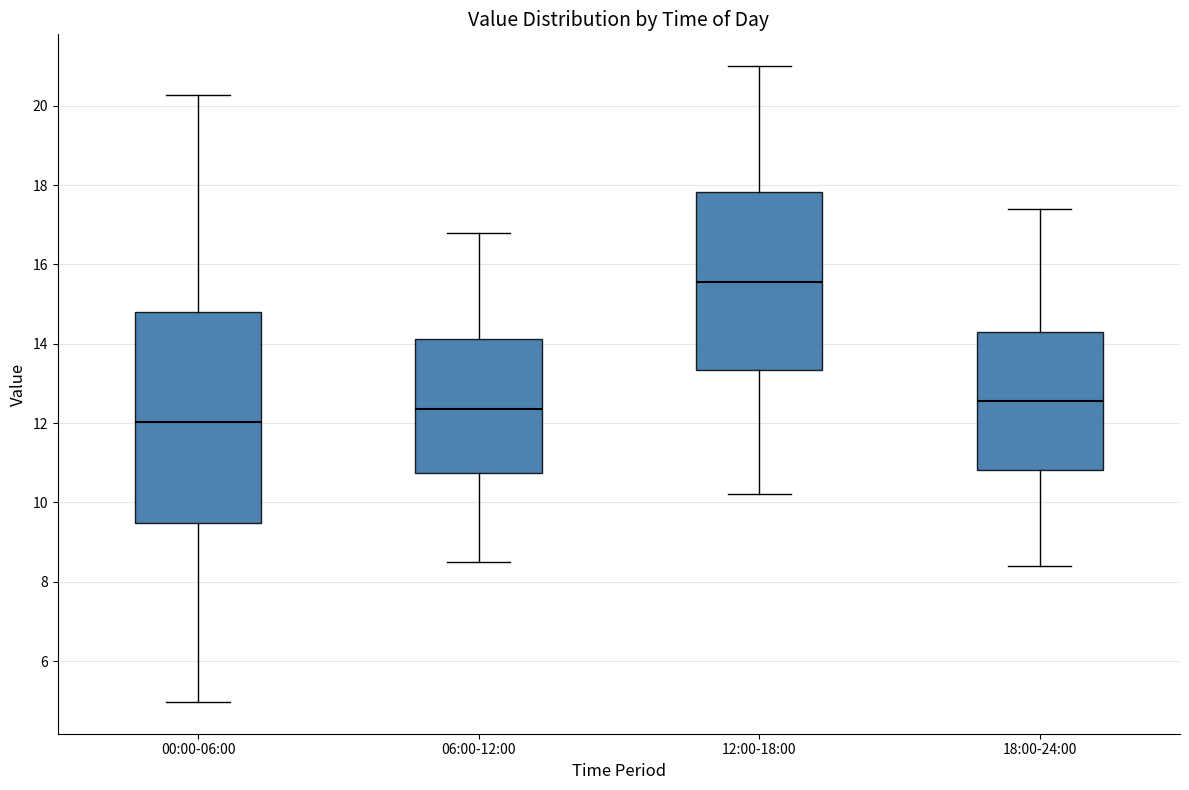

Which box's median line is the highest?

12:00-18:00